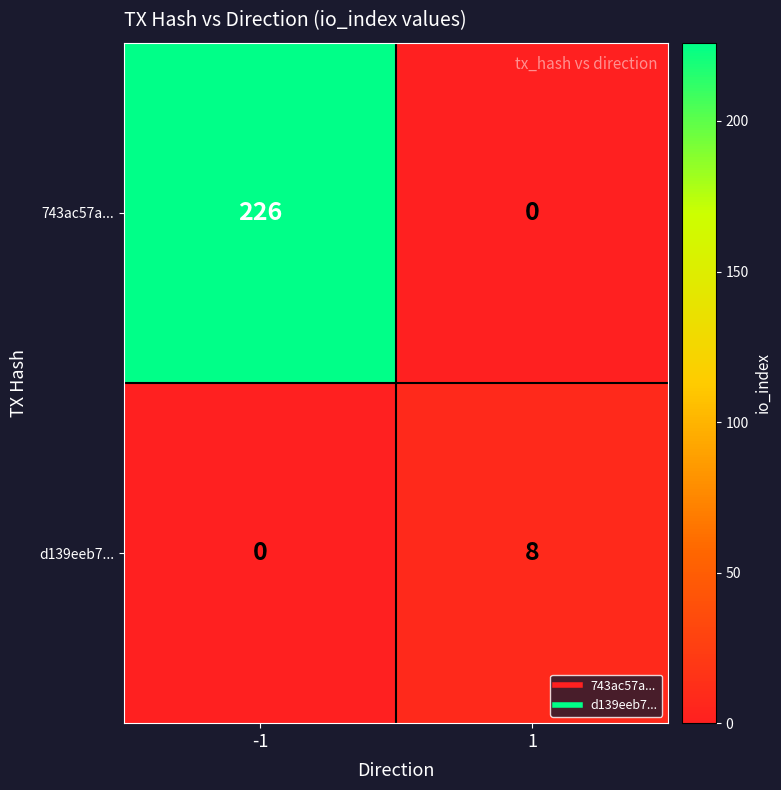

At how many categories does at least one series exceed 191?

1